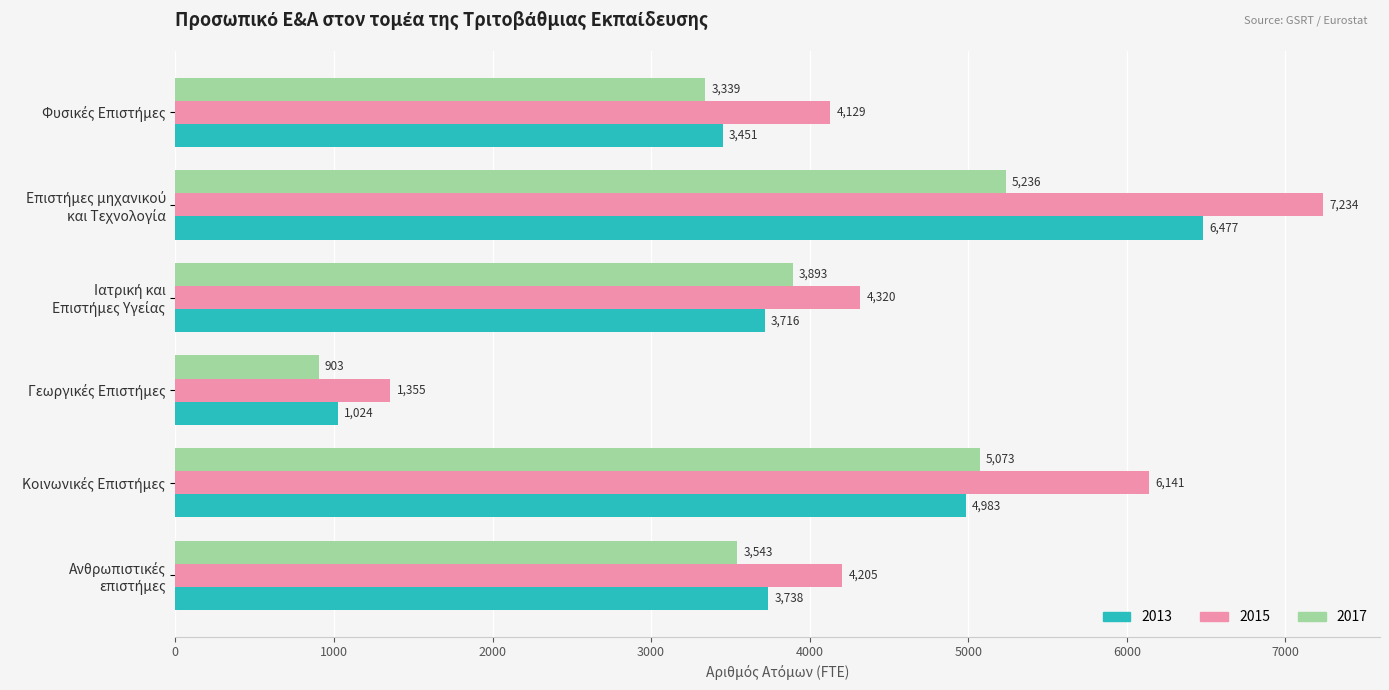

At how many categories does at least one series exceed 1844?

5